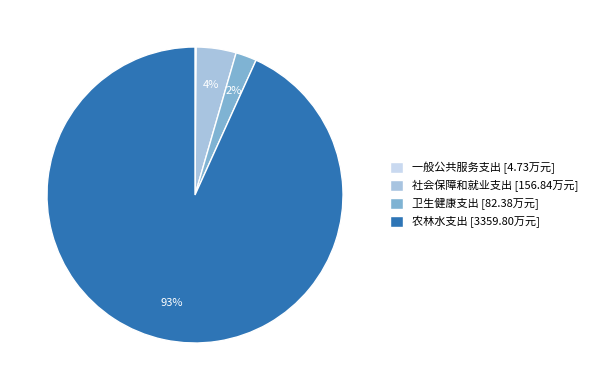

Which slice represents more than half of the pie?

农林水支出